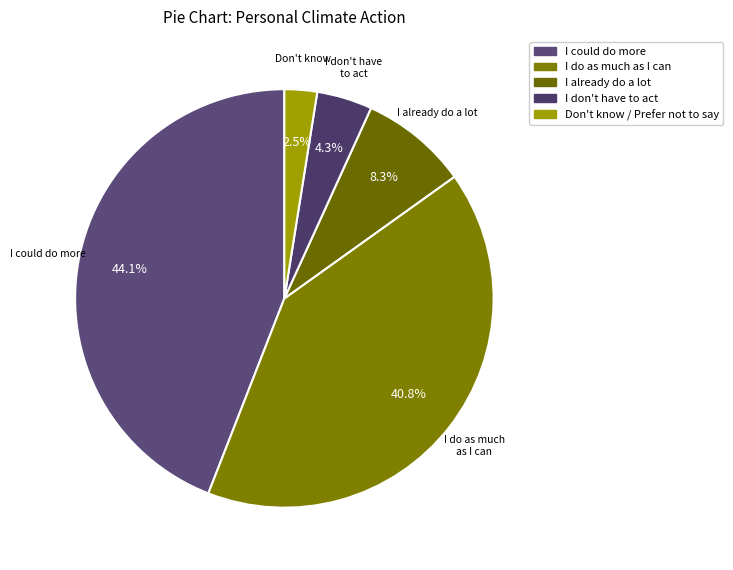

Does any single category account for the majority?

No